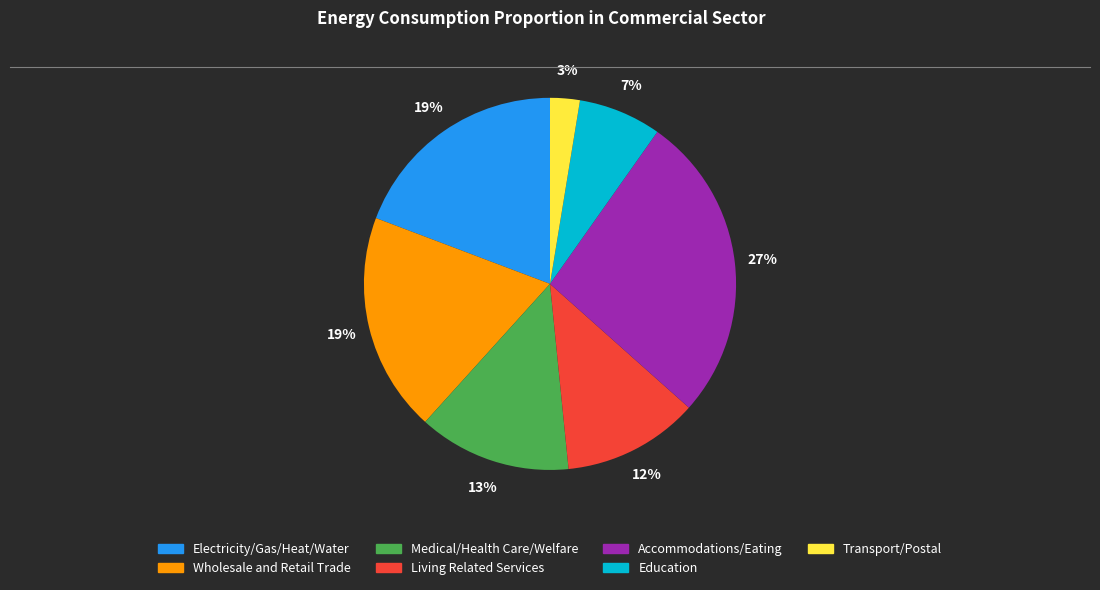

Which slice is the smallest?

Transport/Postal